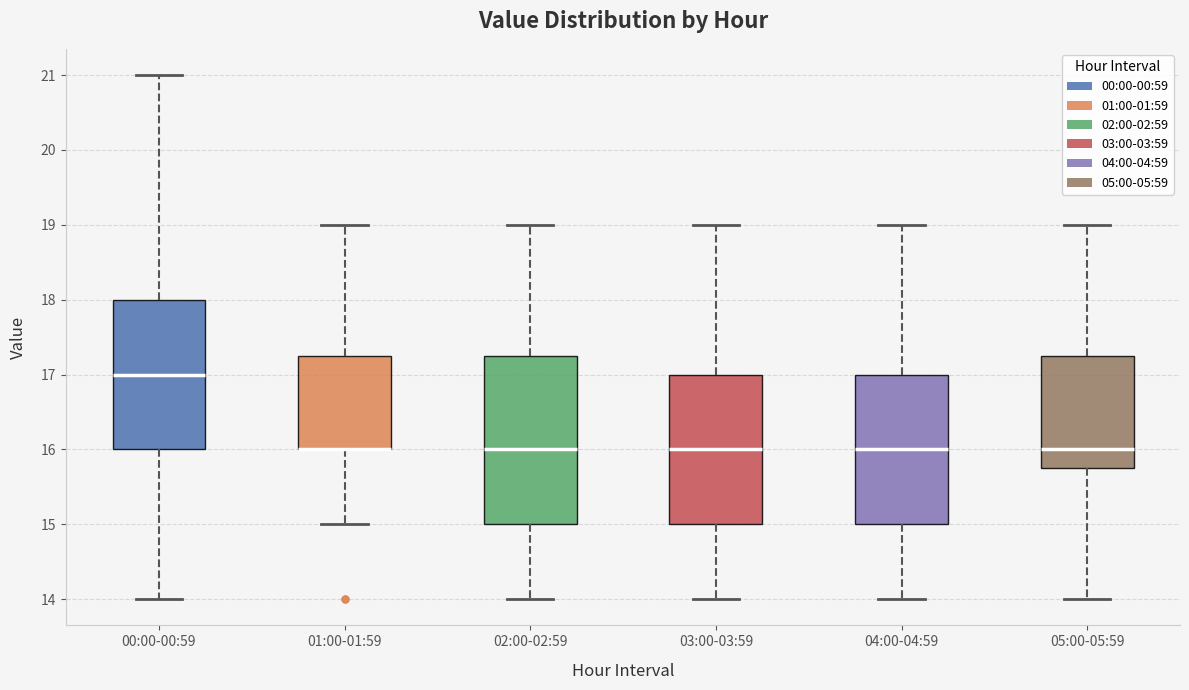

Reading left to right, transcribe this box plot: for each box, give where its median line is, the range the box spans, and where its two whiskers end, as read against the y-axis. The values are not printed on the chart, so give them approximately, as read against the axis.

00:00-00:59: median 17.0, box 16.0 to 18.0, whiskers 14.0 to 21.0
01:00-01:59: median 16.0 (drawn on the box's lower edge), box 16.0 to 17.3, whiskers 15.0 to 19.0
02:00-02:59: median 16.0, box 15.0 to 17.3, whiskers 14.0 to 19.0
03:00-03:59: median 16.0, box 15.0 to 17.0, whiskers 14.0 to 19.0
04:00-04:59: median 16.0, box 15.0 to 17.0, whiskers 14.0 to 19.0
05:00-05:59: median 16.0, box 15.8 to 17.3, whiskers 14.0 to 19.0